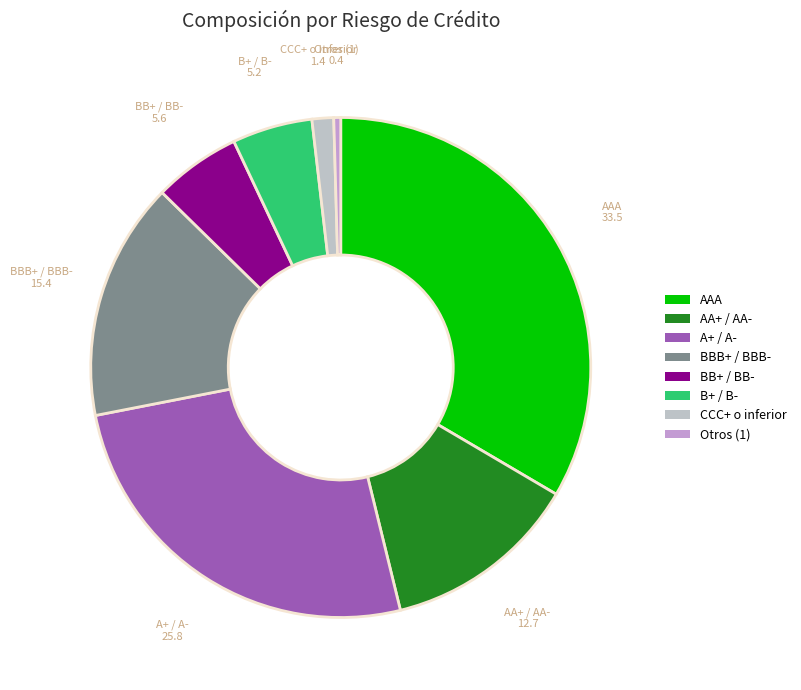

Which category has the smallest portion of the pie?

Otros (1)